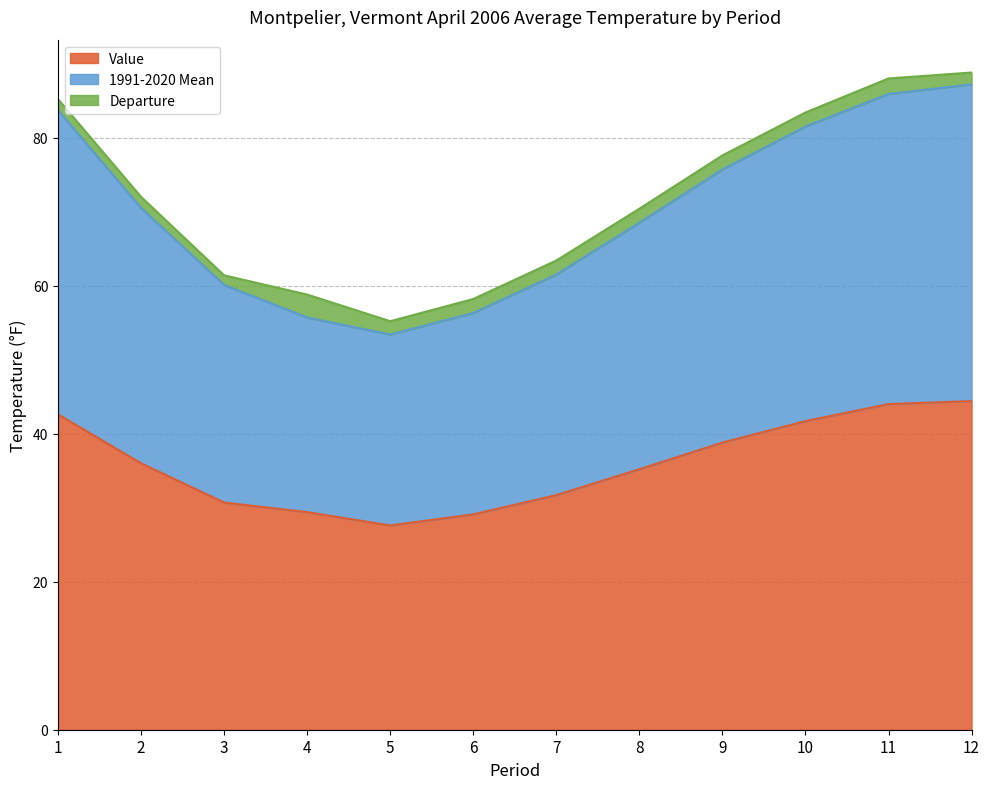

Count the number of categories in the chart.

12